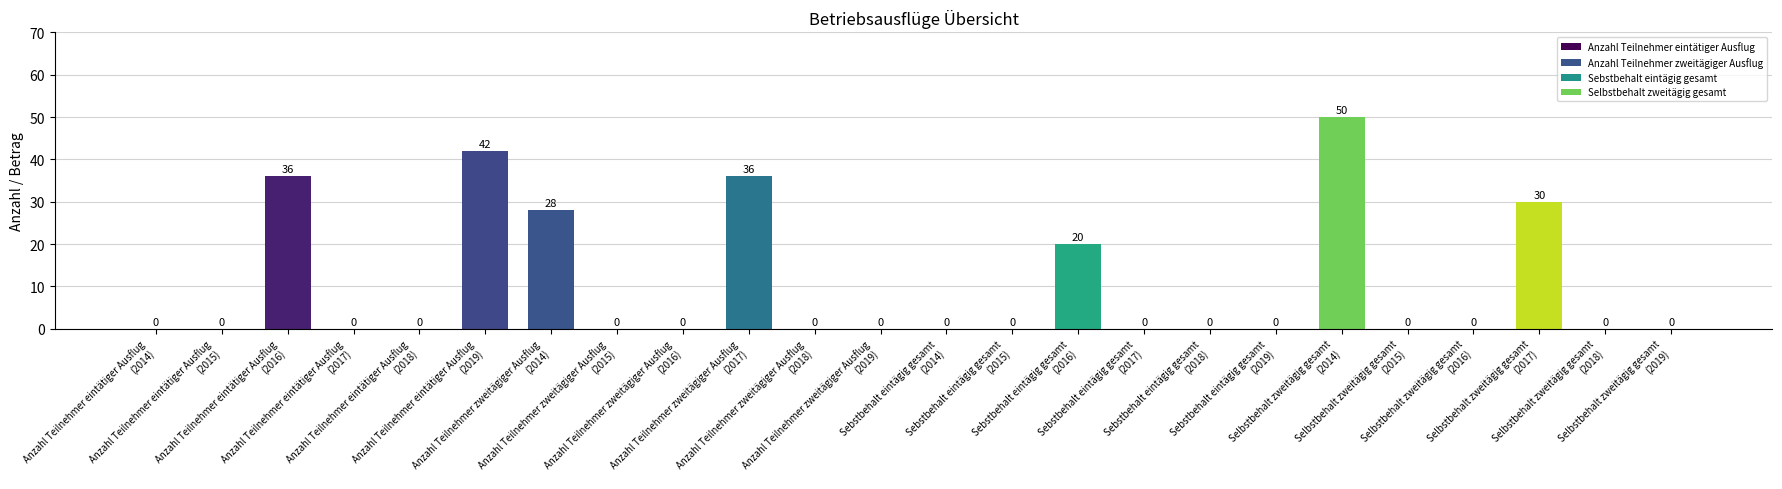

Are the bars grouped side by side (vs. stacked)?

Yes